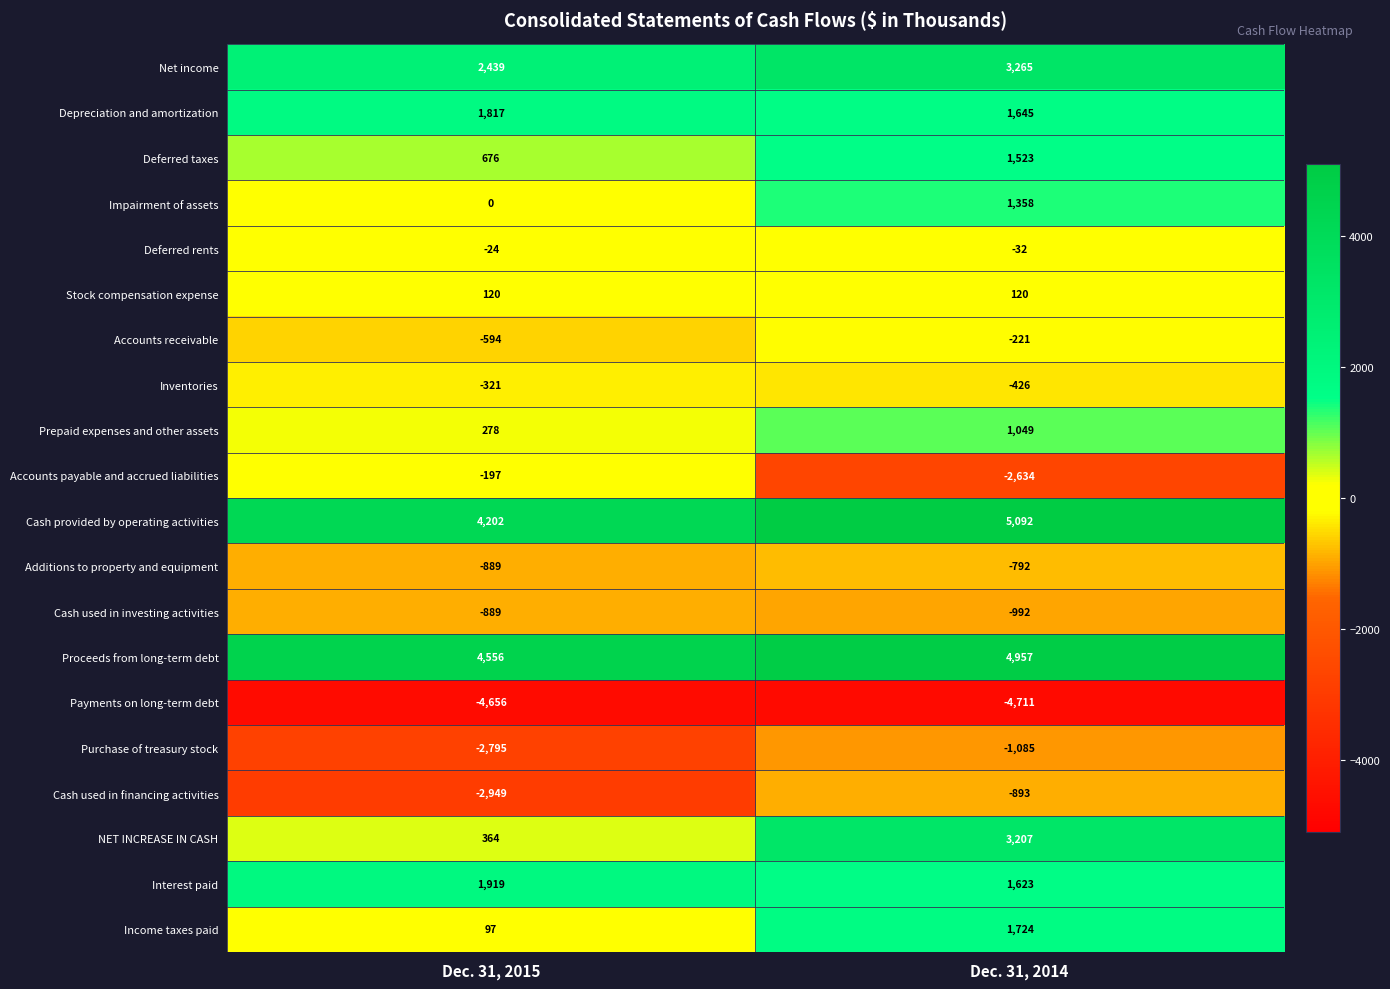

What value does the Net income series have at Dec. 31, 2014?

3265